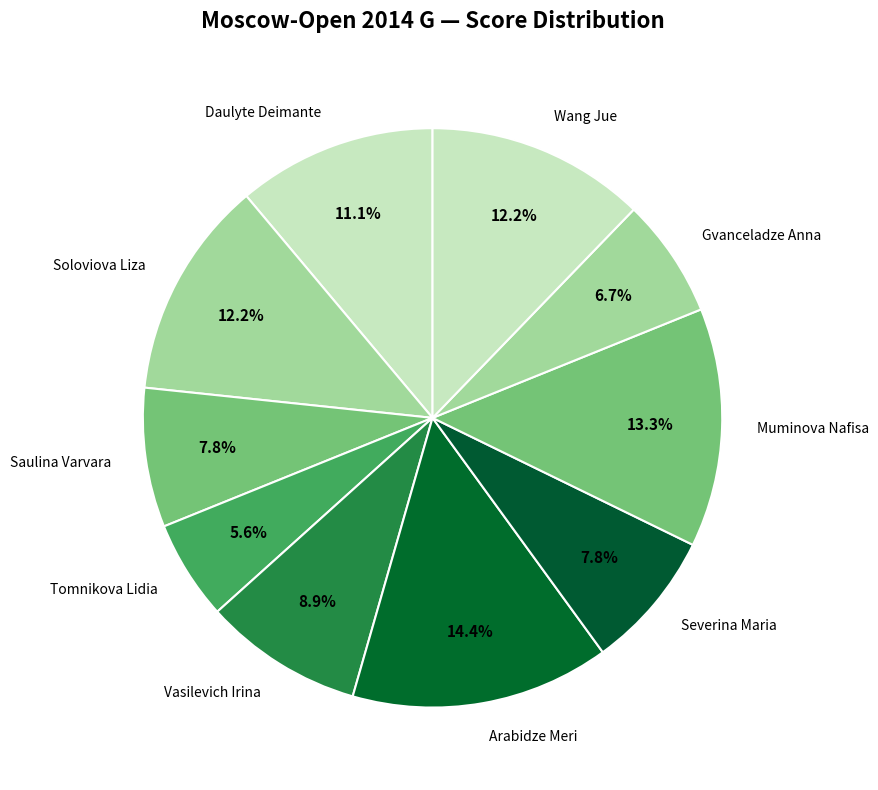

True or false: Arabidze Meri accounts for 21% of the total.

False